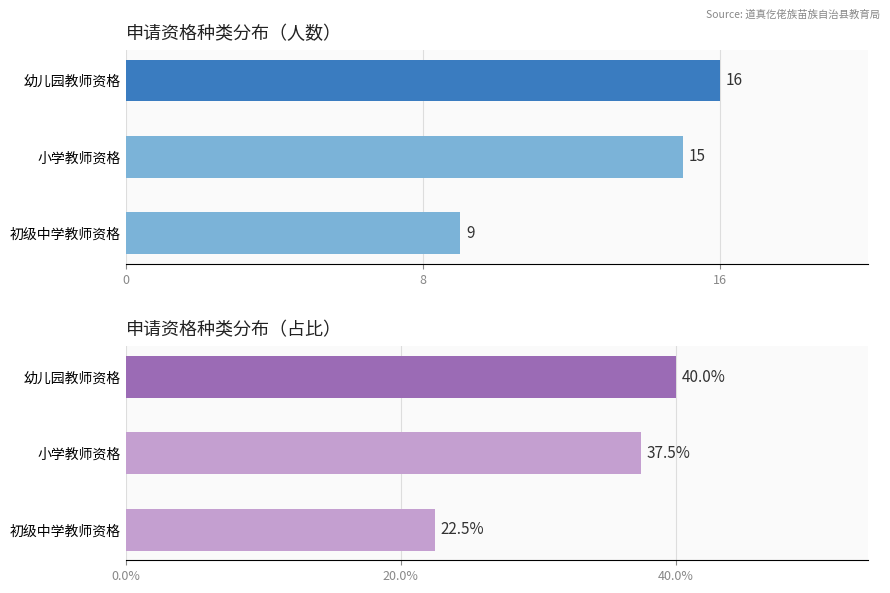

Does the chart contain stacked bars?

No